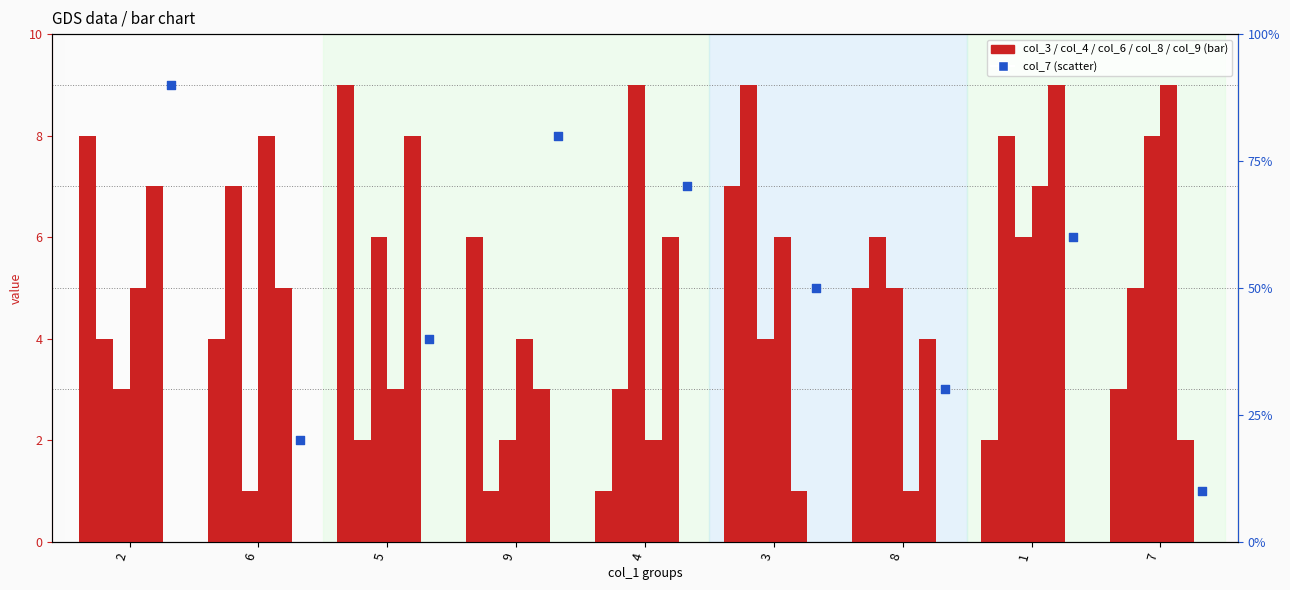

Which series has the largest total across all categories?

col_3